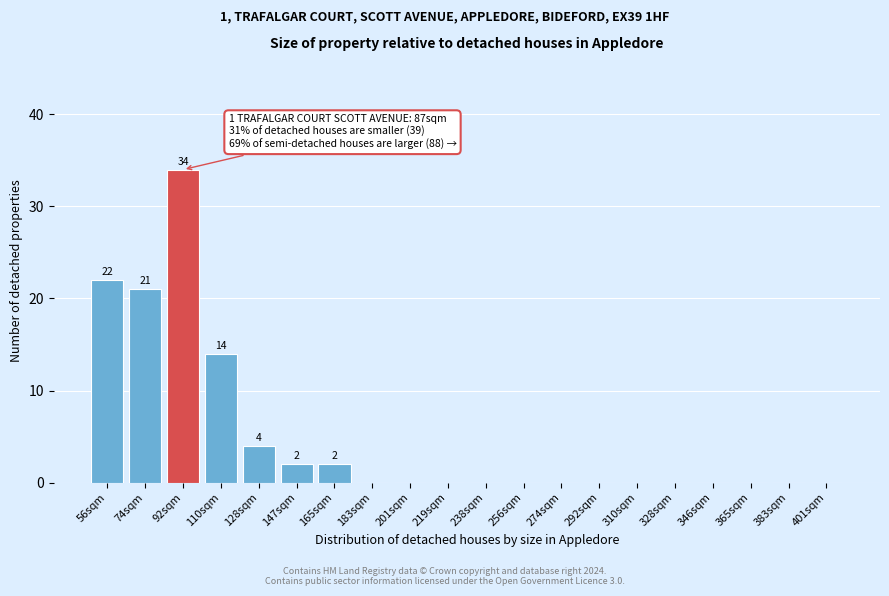

Reading left to right, transcribe all the data shown in this chart.

56sqm=22	74sqm=21	92sqm=34	110sqm=14	128sqm=4	147sqm=2	165sqm=2	183sqm=0	201sqm=0	219sqm=0	238sqm=0	256sqm=0	274sqm=0	292sqm=0	310sqm=0	328sqm=0	346sqm=0	365sqm=0	383sqm=0	401sqm=0